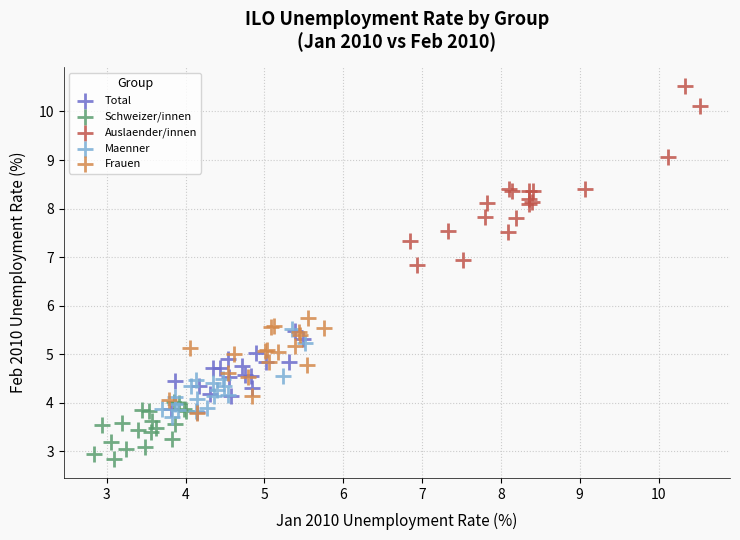

Which series reaches the maximum Y coordinate?

Auslaender/innen